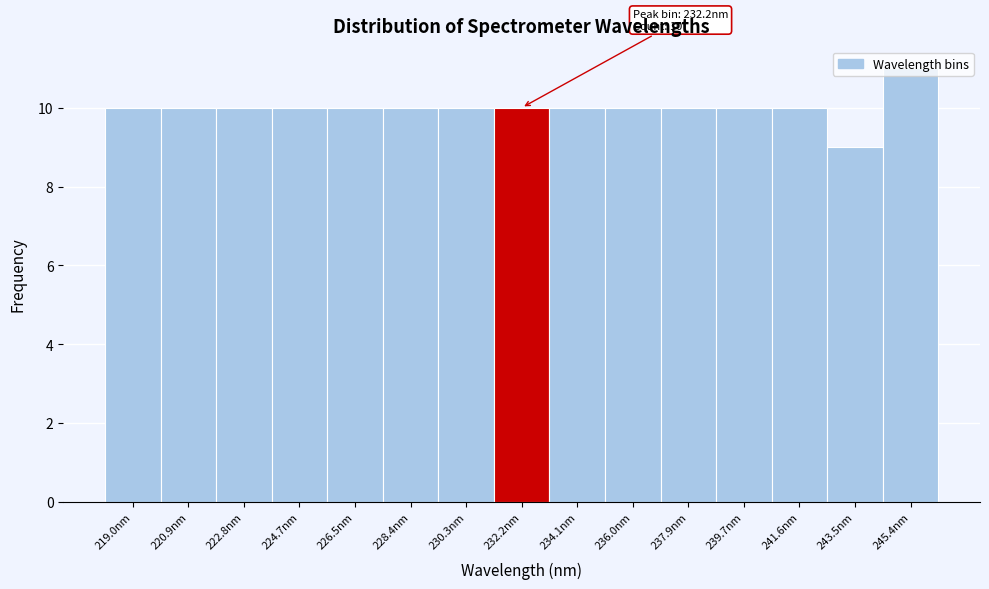

Which range on the x-axis has the tallest bar?

244.4 to 246.4